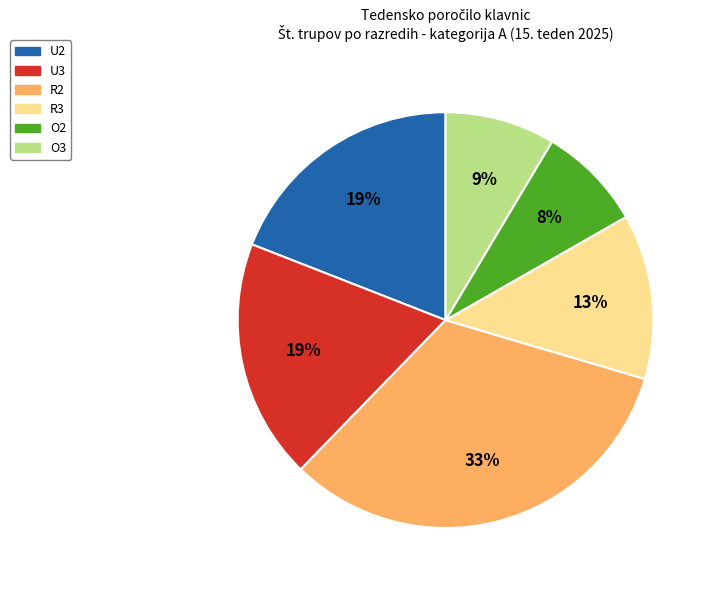

What is the largest slice in the pie chart?

R2